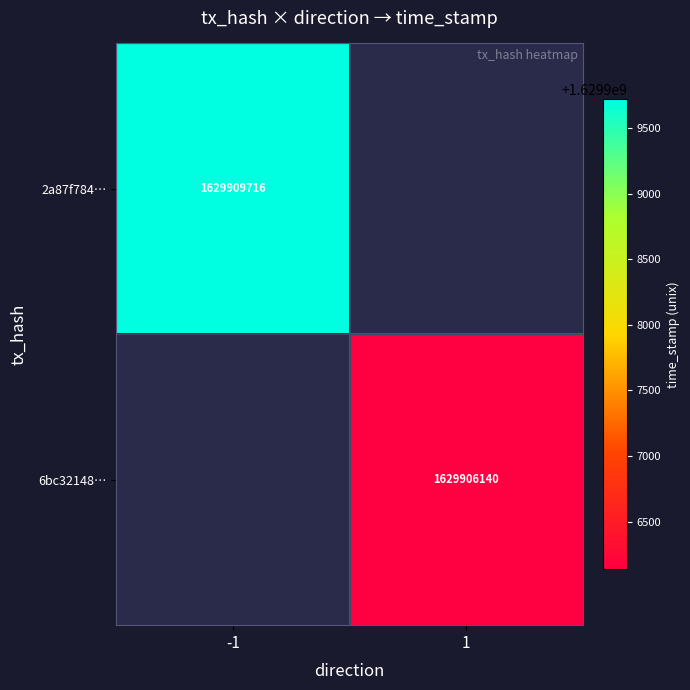

Is it true that 2a87f784… equals 1629909716 at -1?

True